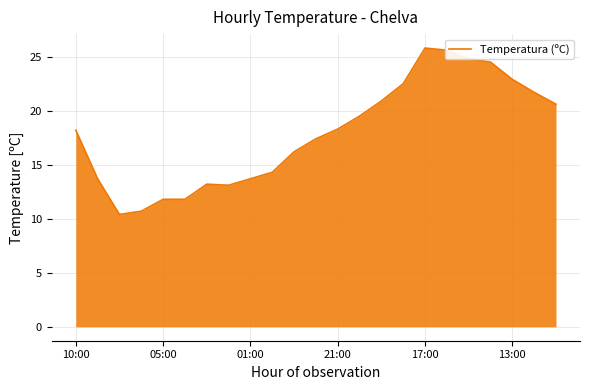

How many series are shown in this chart?

1